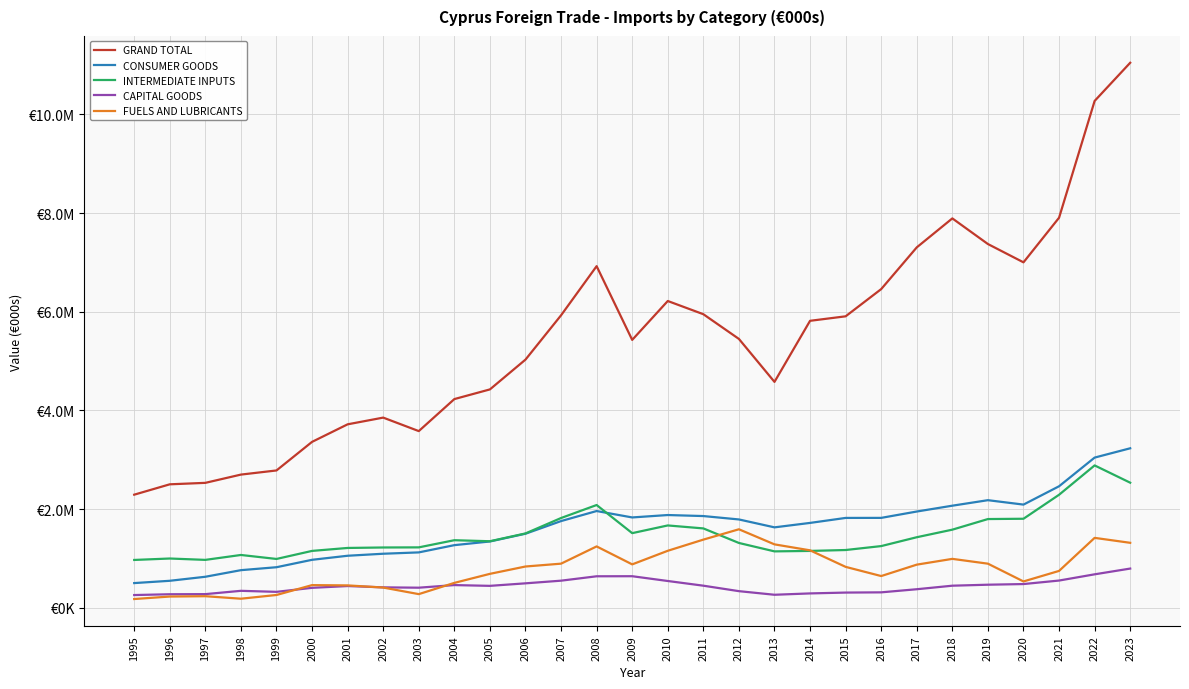

Which category has the highest value across all series?

2023